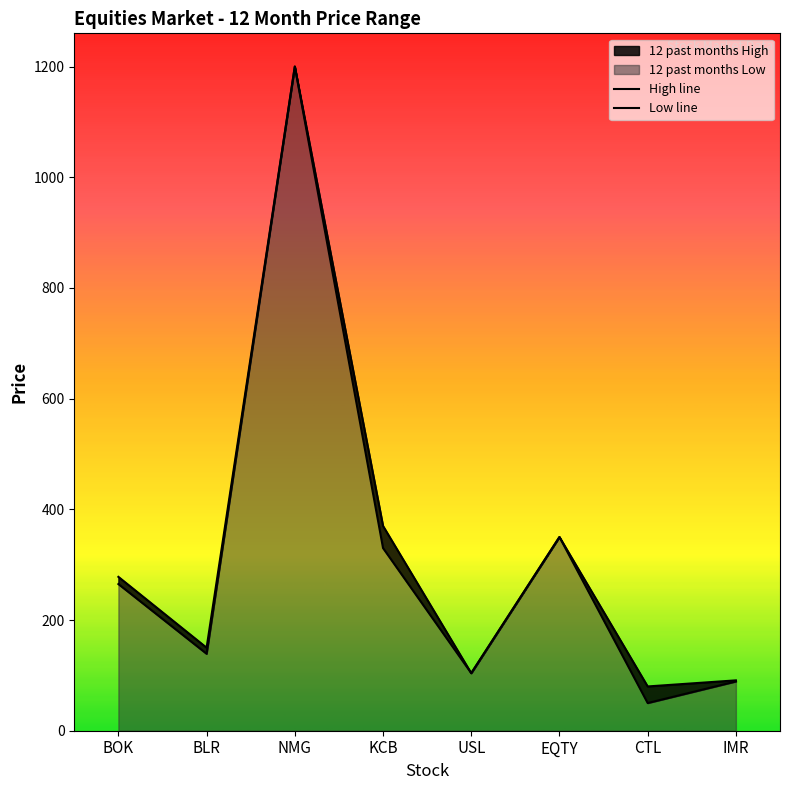

What is the sum of the 12 past months High values at BLR and USL?

254